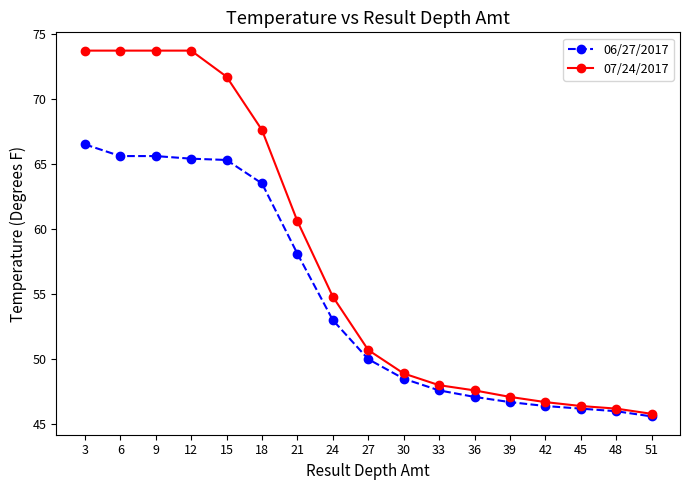

Is it true that 06/27/2017 equals 46.2 at 45?

True